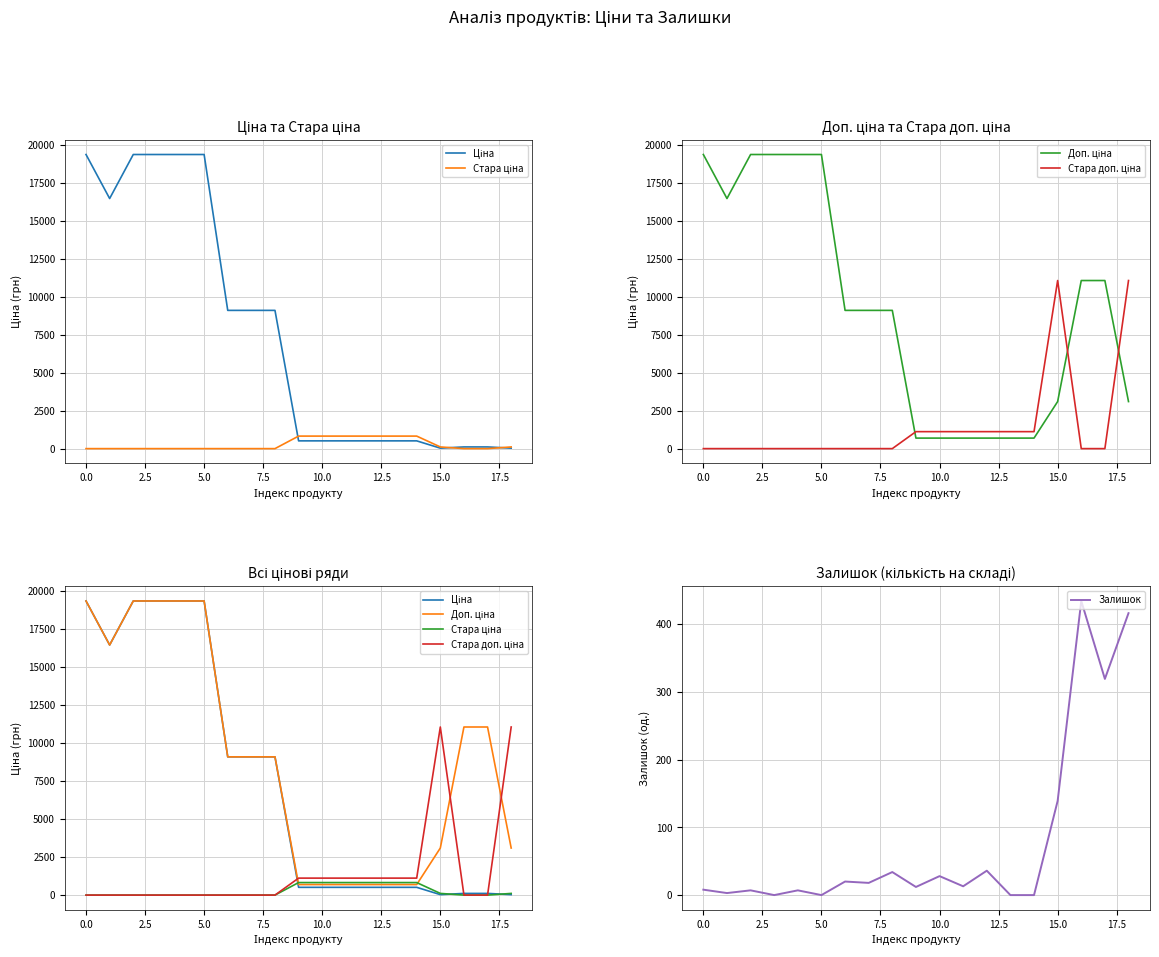

Is this an area chart (filled region under the line)?

No